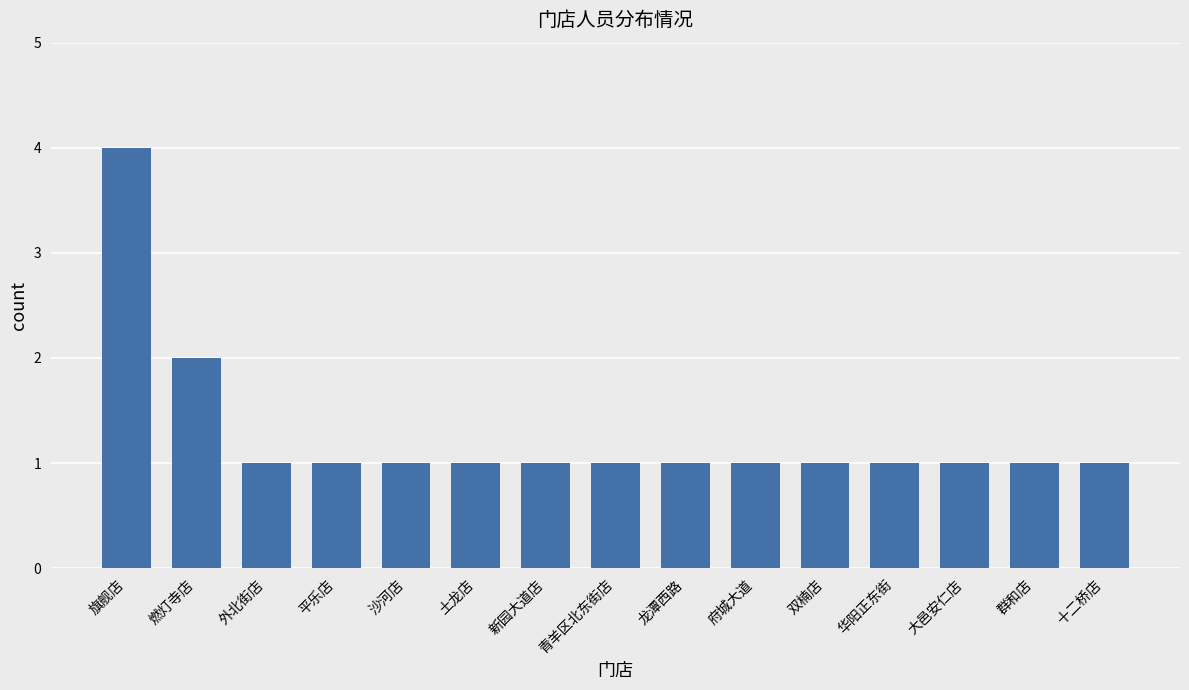

What is the approximate value at 华阳正东街?

1